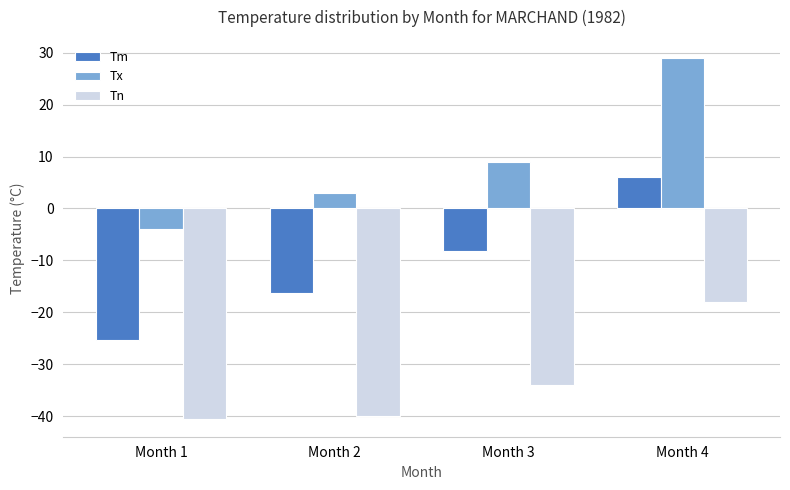

How many negative values does the Tm series have?

3